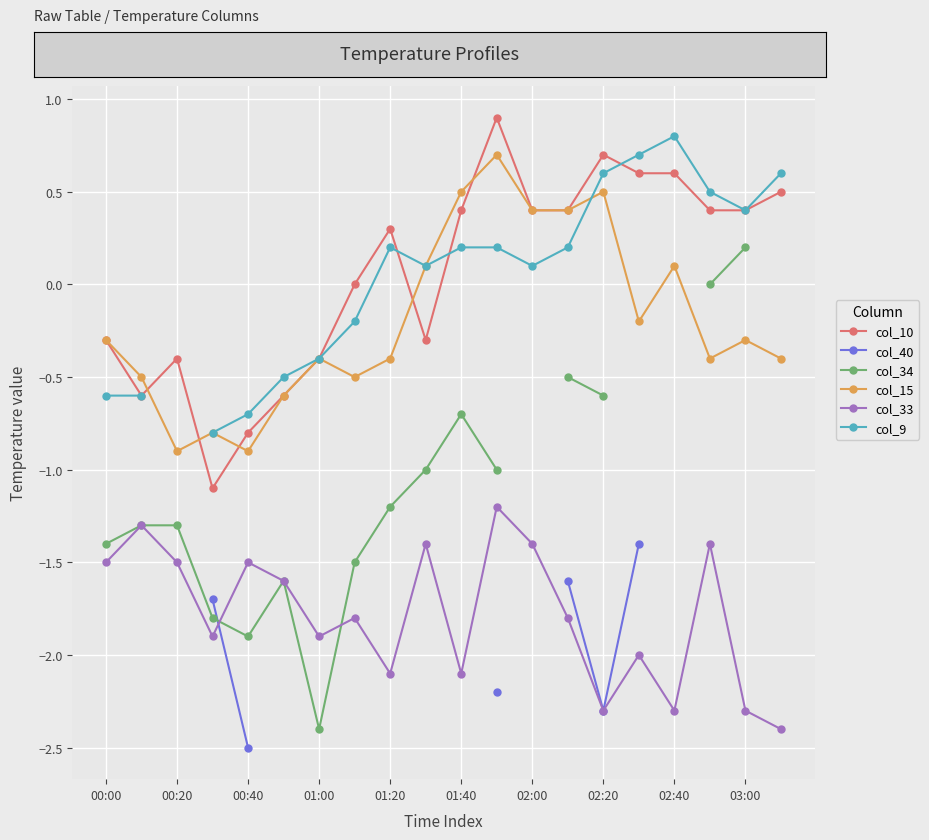

True or false: col_9 and col_40 cross at least once.

False